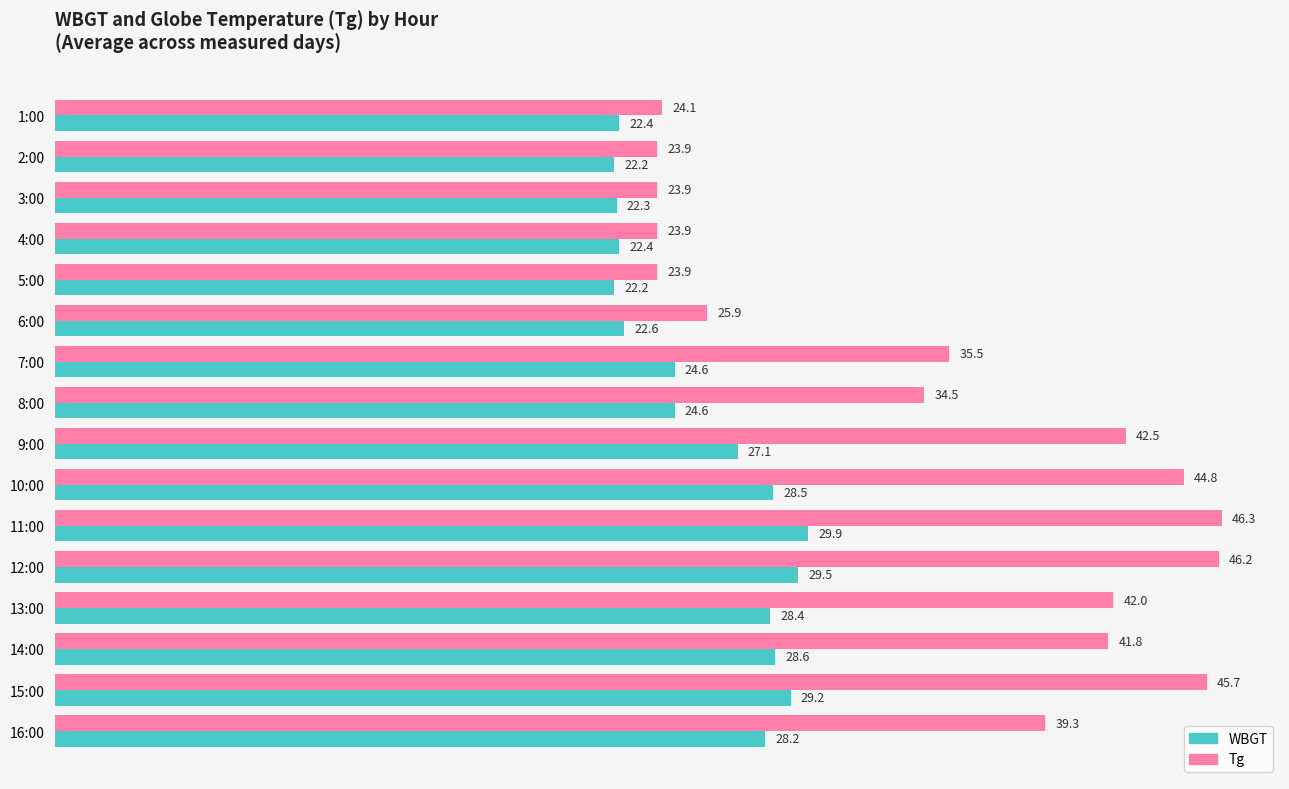

How many data points in WBGT are above 27?

8